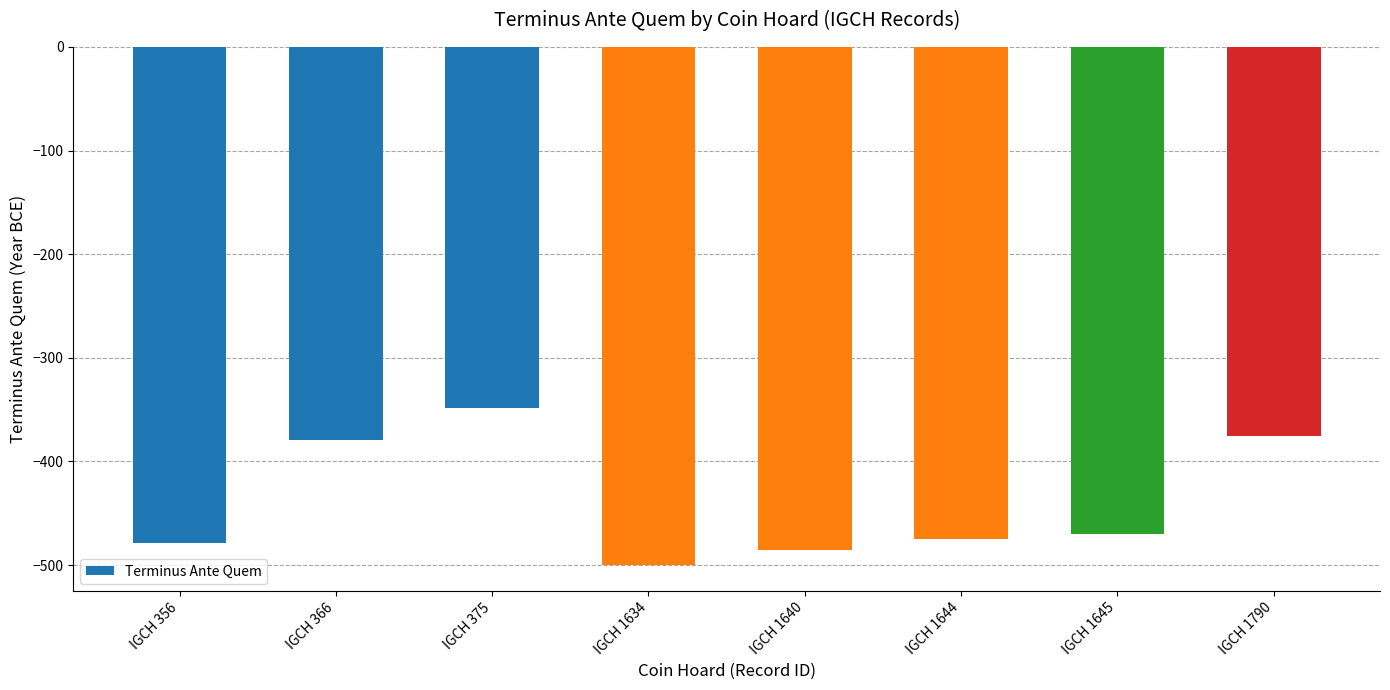

How many values are below -470?

4